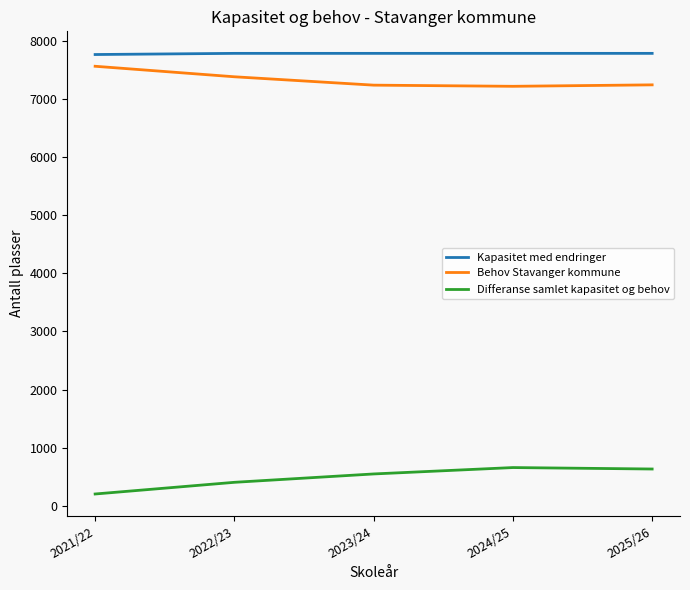

What is the difference between the maximum and minimum values in the Behov Stavanger kommune series?

345